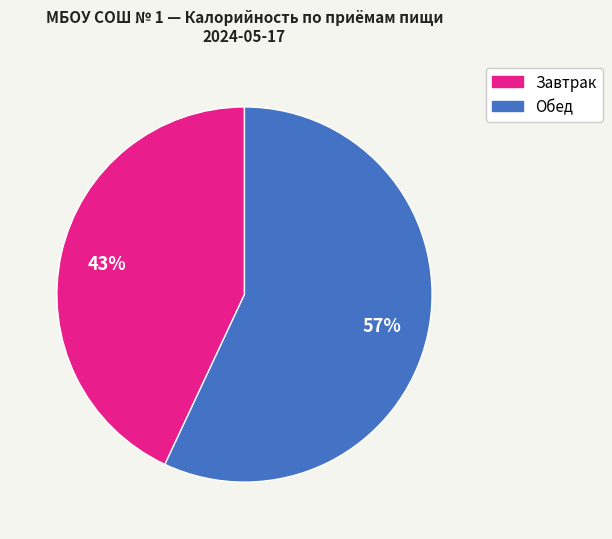

Does any single category account for the majority?

Yes